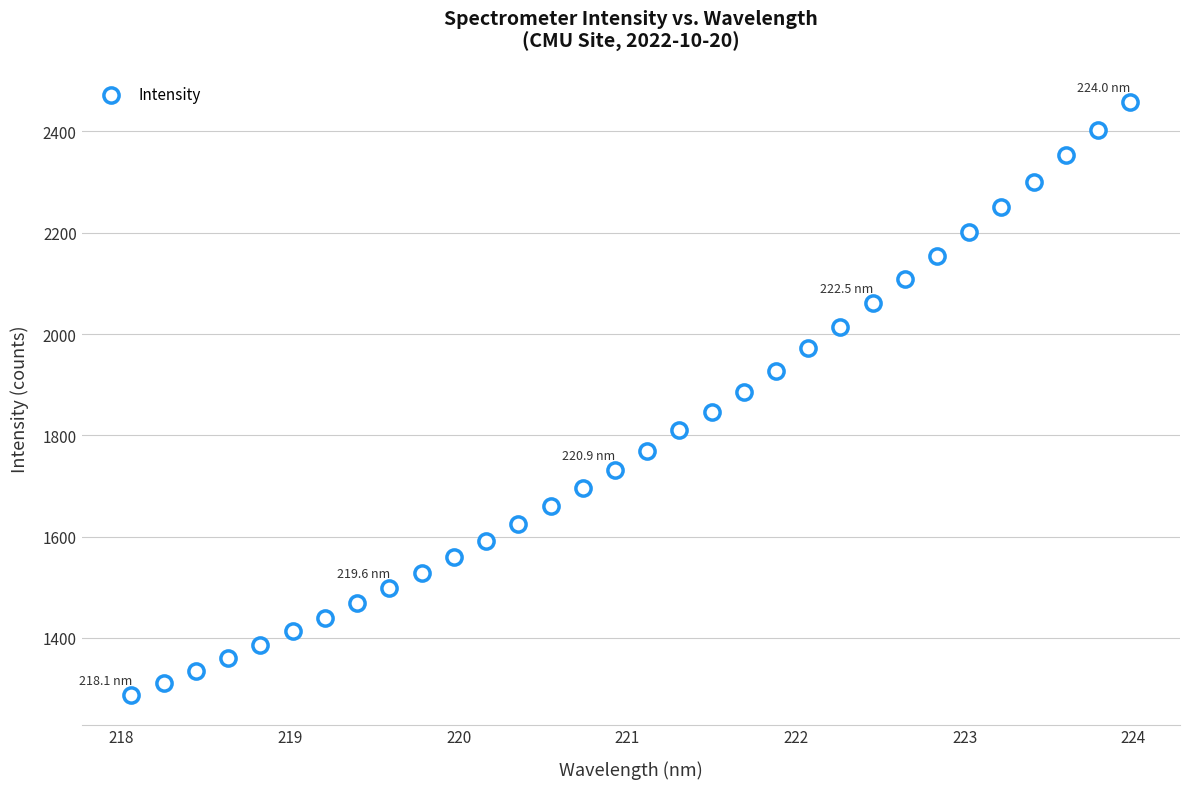

What is the range of X values (max minus min)?

5.9